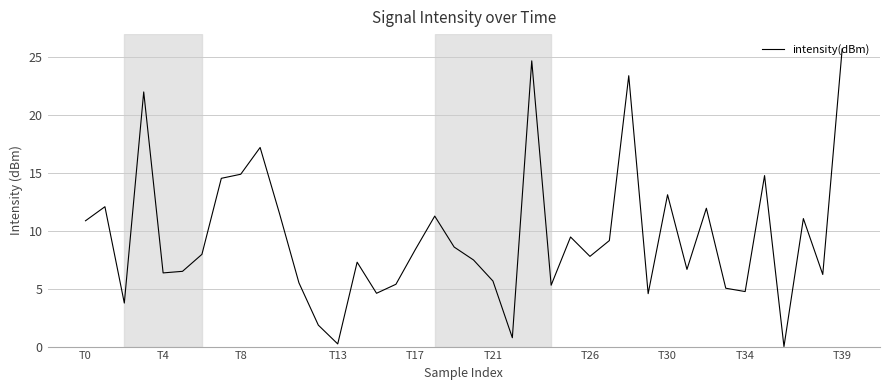

What is the difference between the maximum and minimum values?

25.7